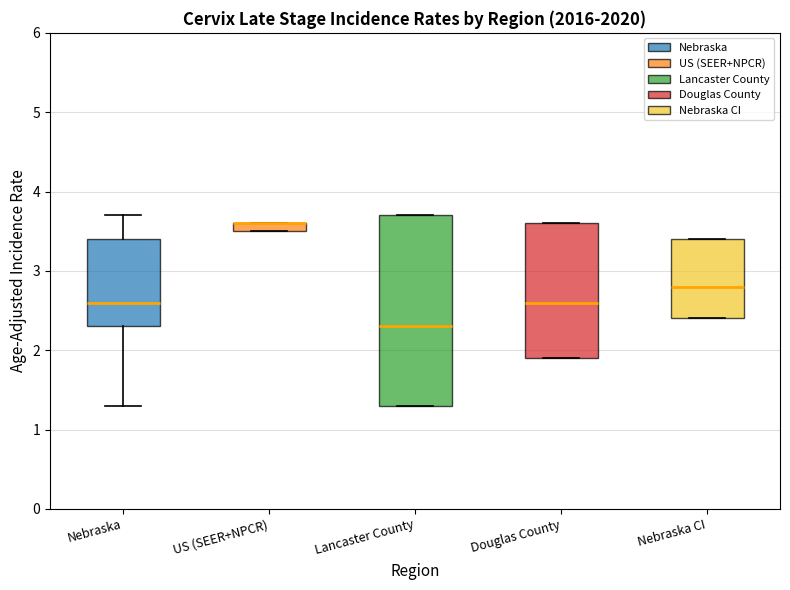

Which box is the tallest, from its lower edge to its upper edge?

Lancaster County